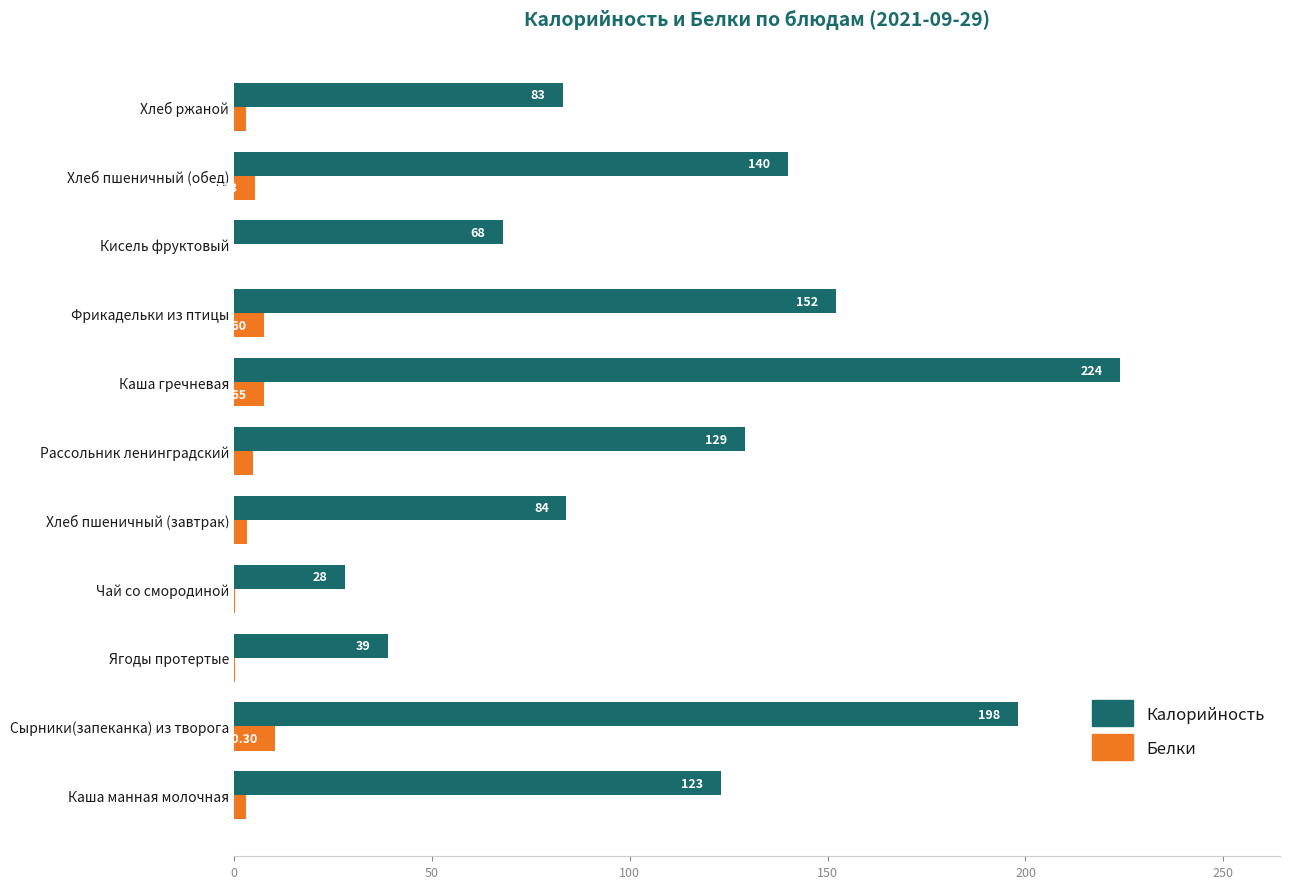

At which label is Белки closest to 5?

Рассольник ленинградский